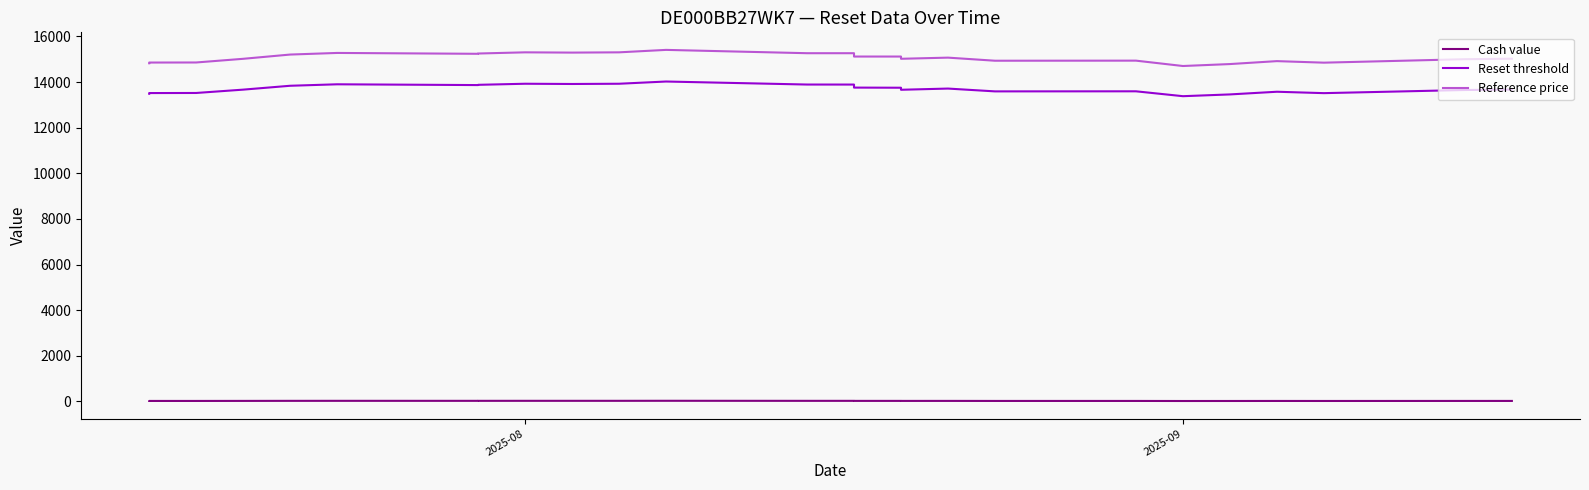

The Reset threshold series shows 3131.8 at 15. True or false?

False